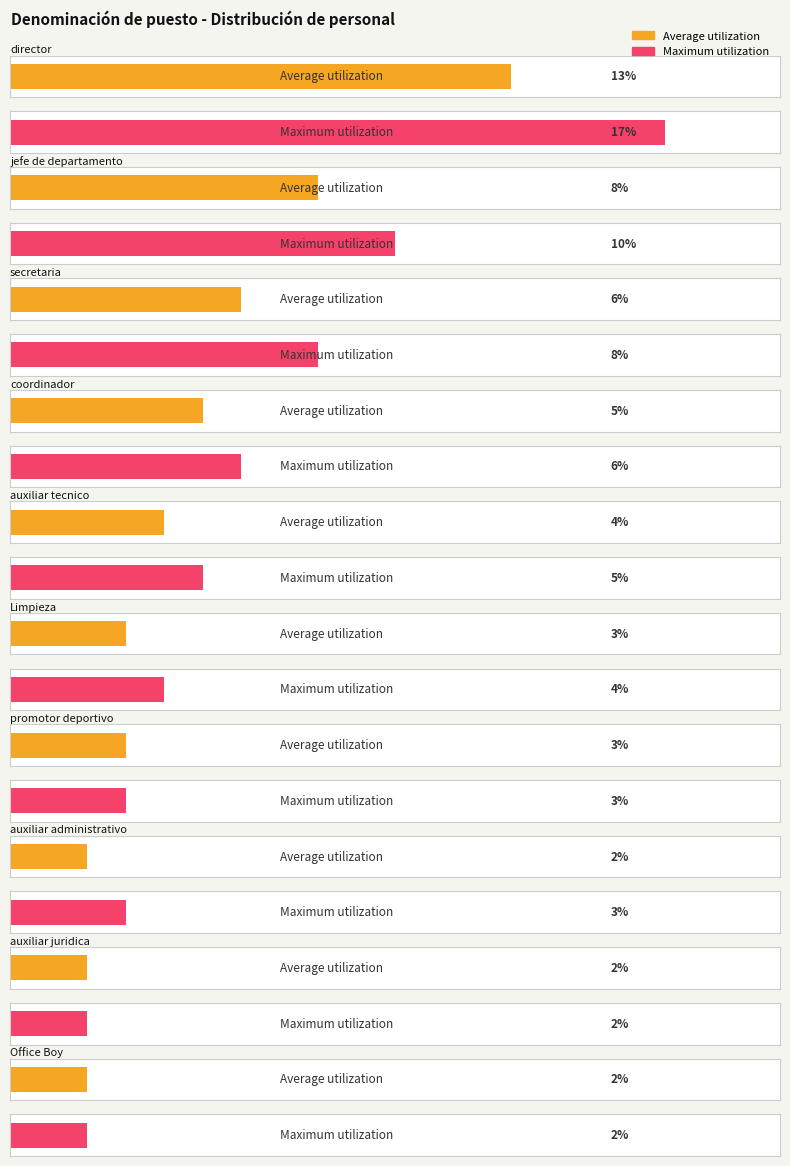

Reading left to right, what are all the values shown in this chart?

Average utilization: director=13	jefe de departamento=8	secretaria=6	coordinador=5	auxiliar tecnico=4	Limpieza=3	promotor deportivo=3	auxiliar administrativo=2	auxiliar juridica=2	Office Boy=2
Maximum utilization: director=17	jefe de departamento=10	secretaria=8	coordinador=6	auxiliar tecnico=5	Limpieza=4	promotor deportivo=3	auxiliar administrativo=3	auxiliar juridica=2	Office Boy=2